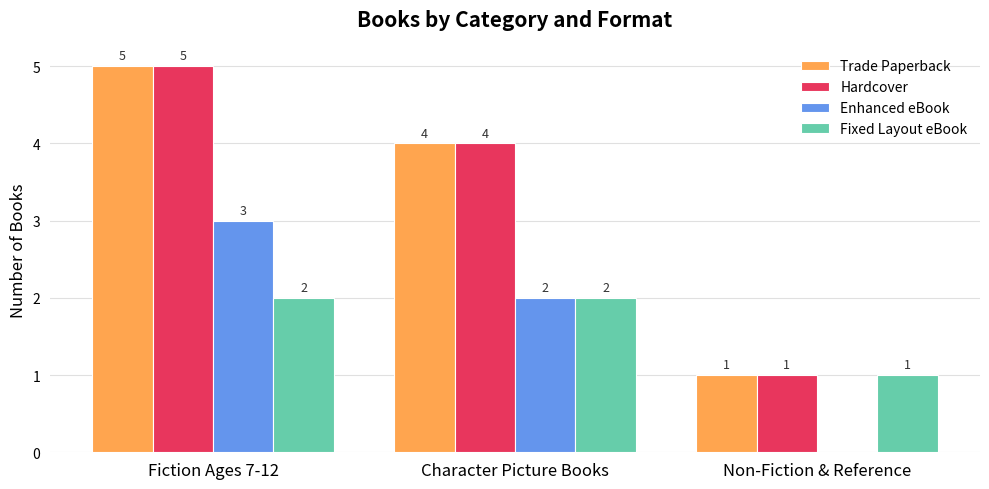

True or false: Hardcover has a value of 4 at Character Picture Books.

True